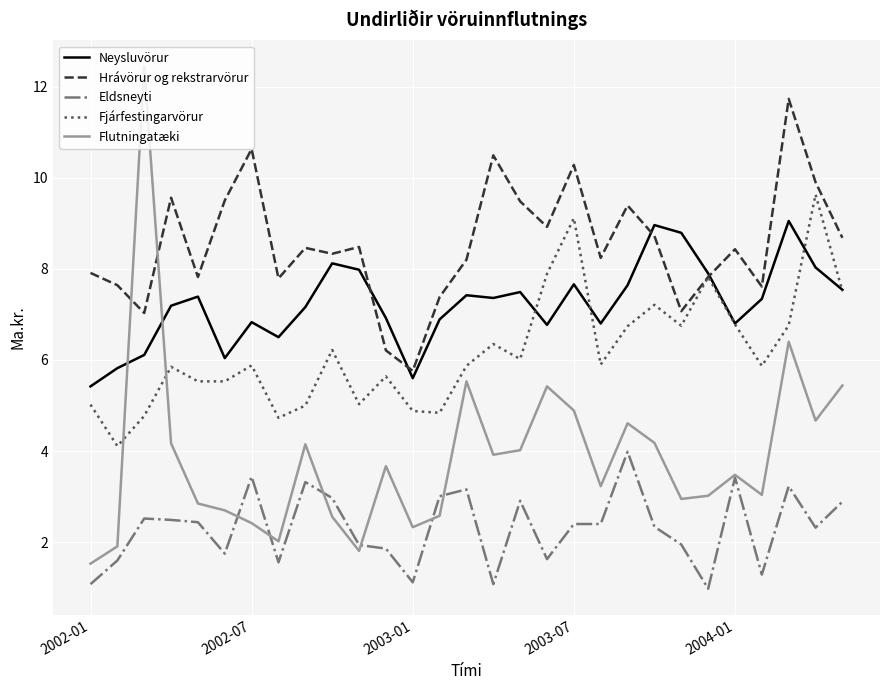

Rank the series by their average value, from lowest to highest.

Eldsneyti, Flutningatæki, Fjárfestingarvörur, Neysluvörur, Hrávörur og rekstrarvörur